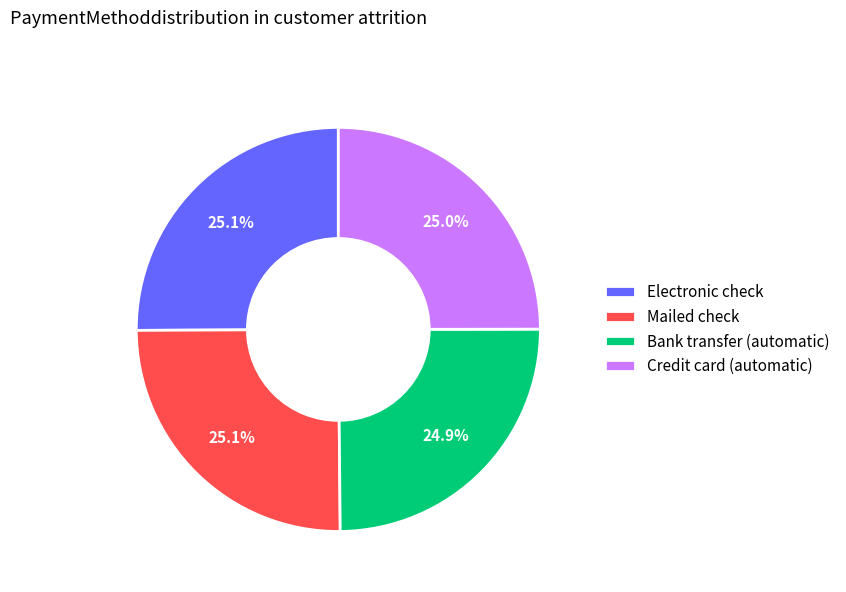

What is the ratio of the value at Credit card (automatic) to the value at Bank transfer (automatic)?

1.0